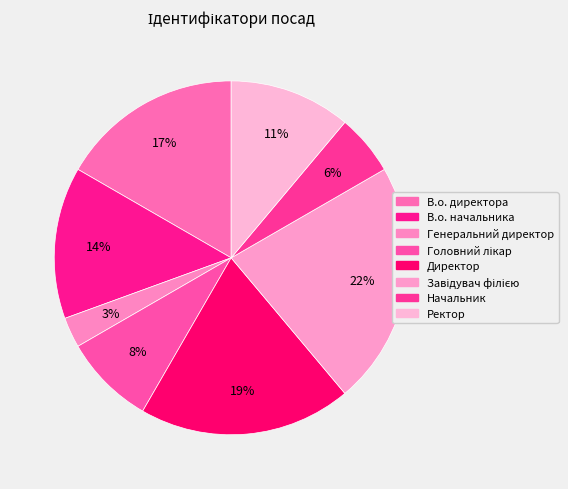

How many segments does this pie chart have?

8